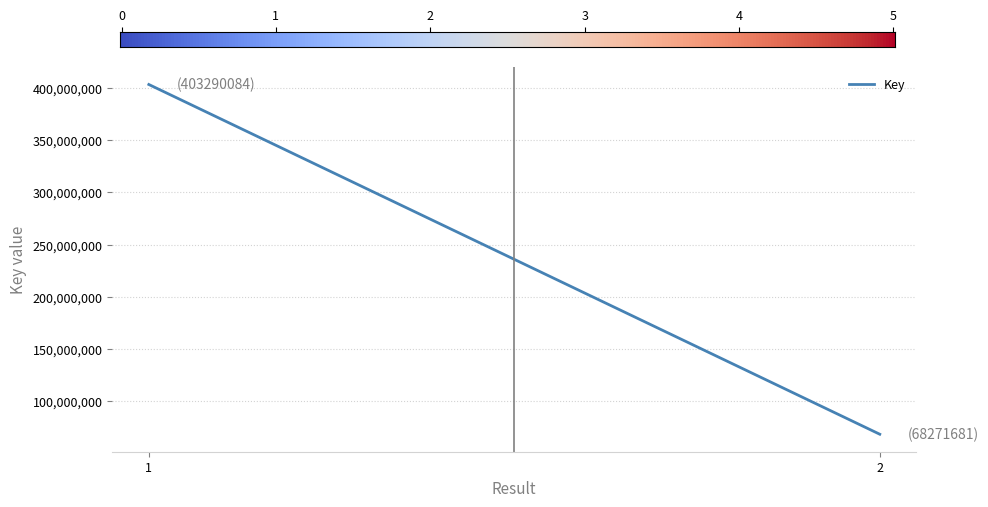

What is the sum of all values?

471561765